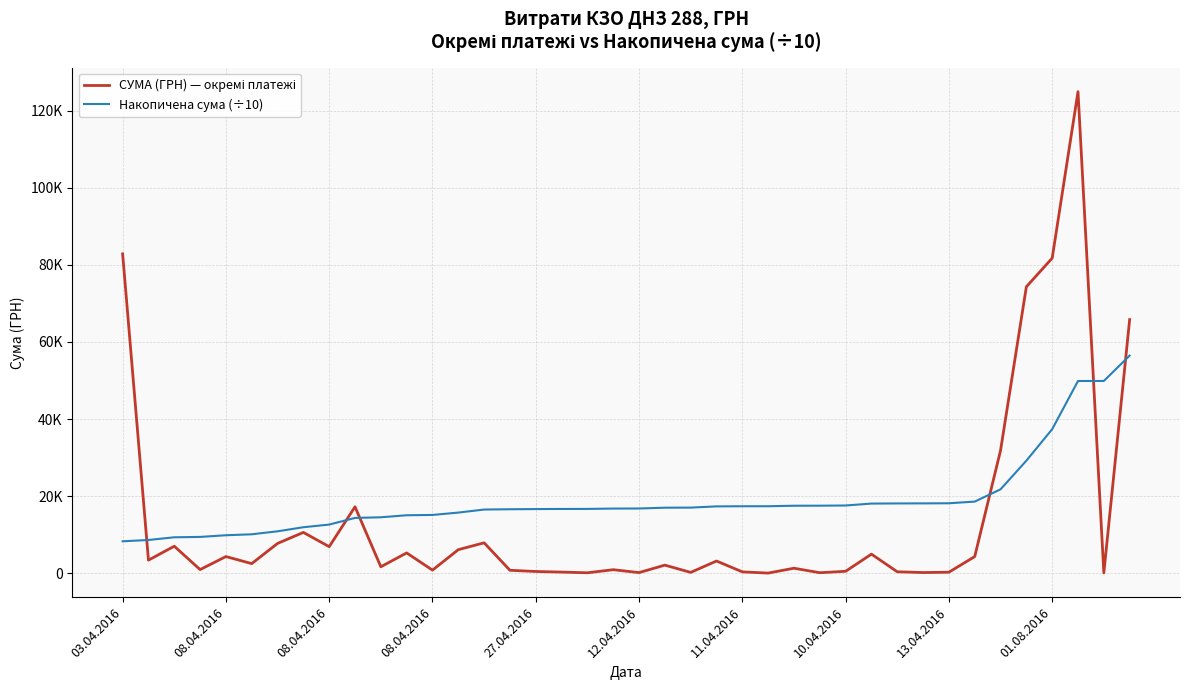

Is this an area chart (filled region under the line)?

No